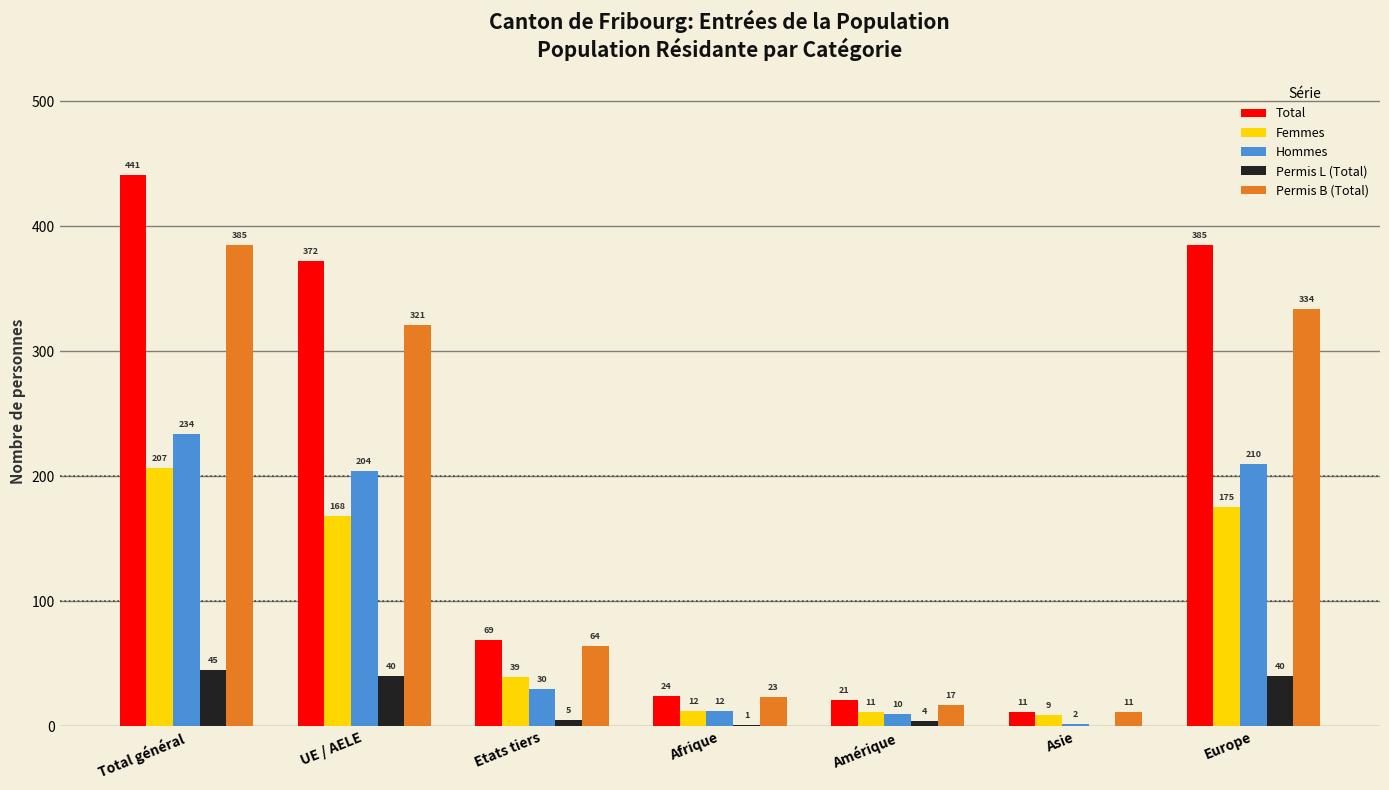

What is the sum of the Hommes values at Amérique and Etats tiers?

40